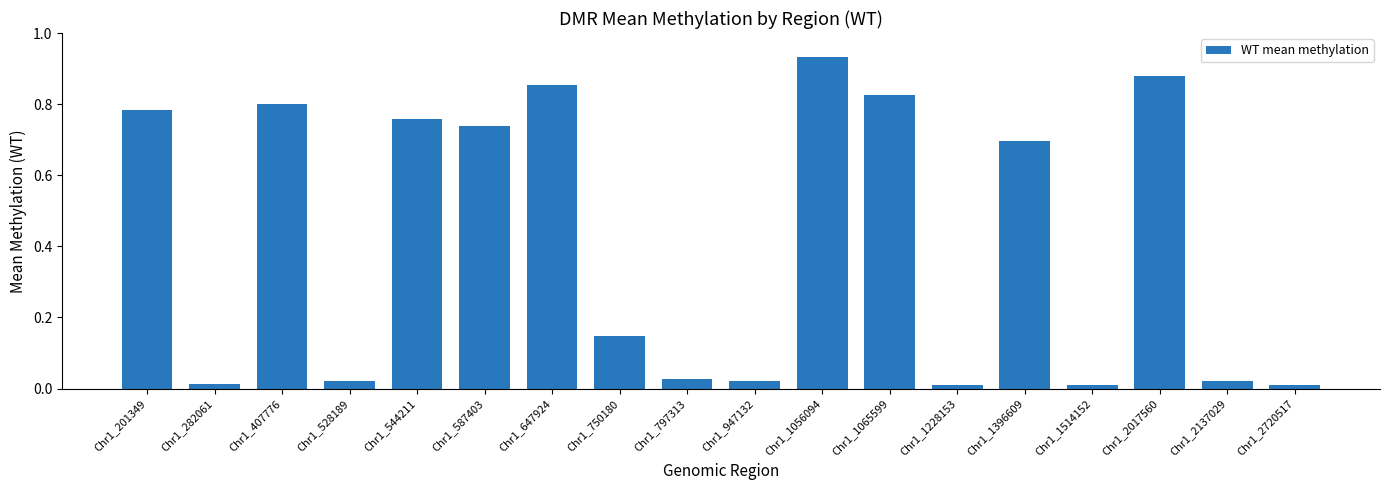

The chart shows a value of 0.4 at Chr1_1396609. True or false?

False